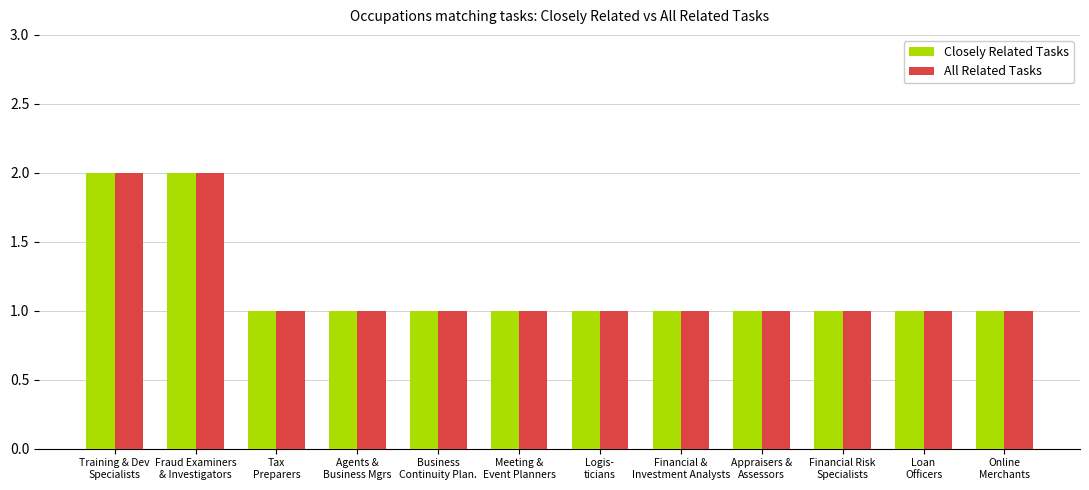

What is the approximate value of All Related Tasks at Financial &
Investment Analysts?

1